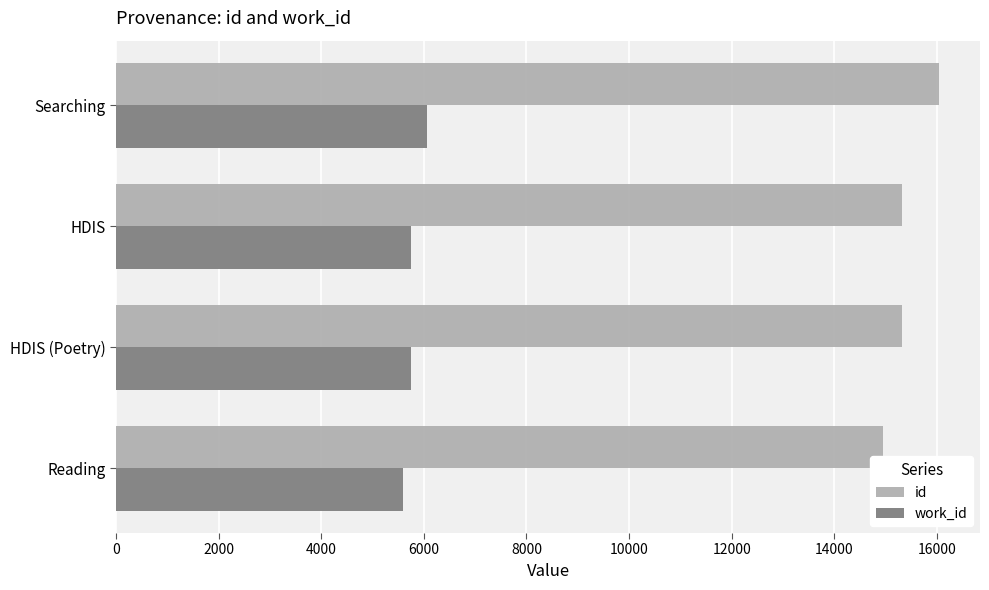

Rank the series by their maximum value, from highest to lowest.

id, work_id